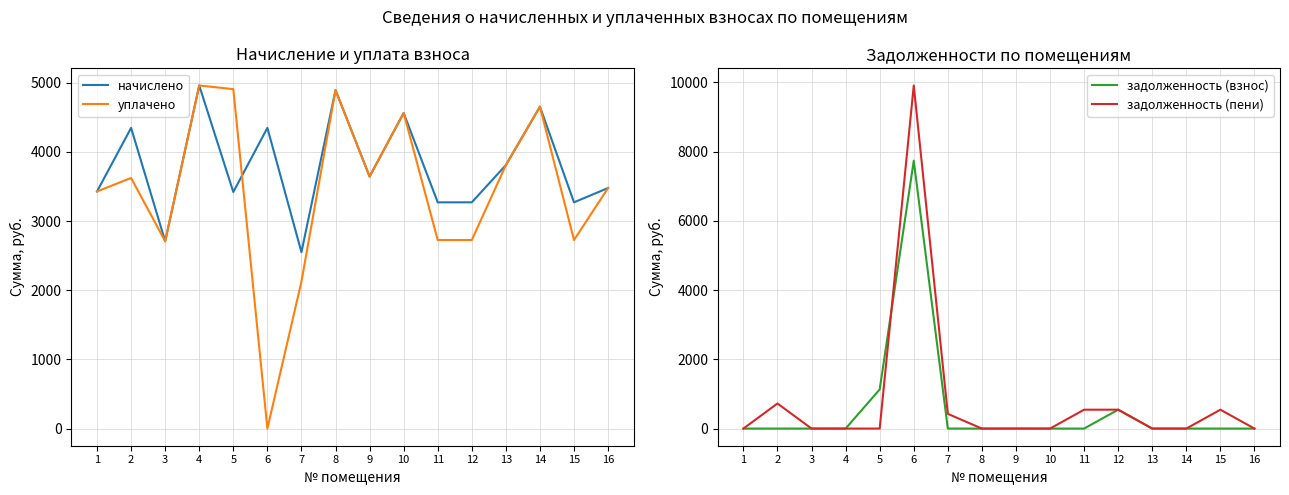

Reading right to left, what are all the values shown in this chart?

начислено: 3477.6	3270.6	4653.4	3808.8	3270.6	3270.6	4562.3	3643.2	4893.5	2550.2	4347.0	3419.6	4959.7	2707.6	4347.0	3427.9
уплачено: 3477.6	2725.5	4653.4	3808.8	2725.5	2725.5	4562.3	3643.2	4893.5	2125.2	0.0	4907.0	4959.7	2707.6	3622.5	3427.9
задолженность (взнос): 0.0	0.0	0.0	0.0	545.1	0.0	0.0	0.0	0.0	0.0	7735.0	1129.8	0.0	0.0	0.0	0.0
задолженность (пени): 0.0	545.1	0.0	0.0	545.1	545.1	0.0	0.0	0.0	425.0	9908.5	0.0	0.0	0.0	724.5	0.0